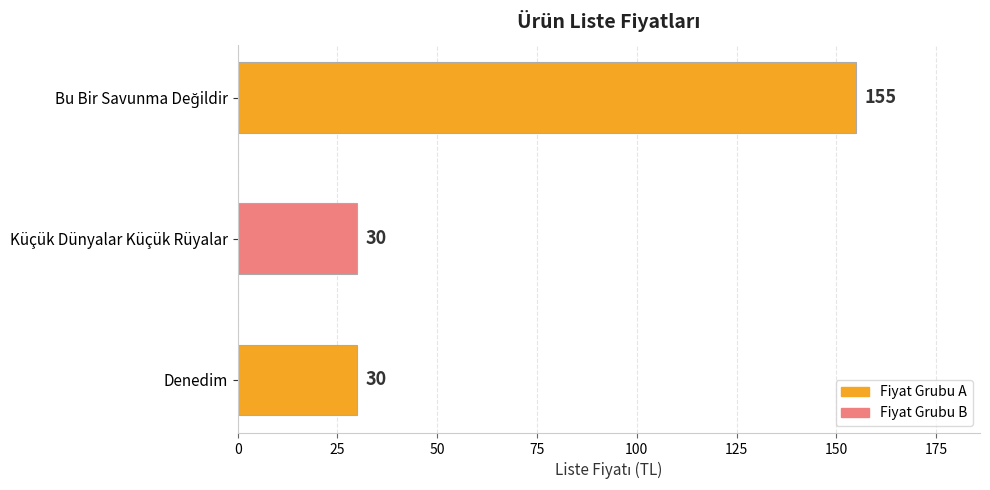

The value at Denedim is 50. True or false?

False